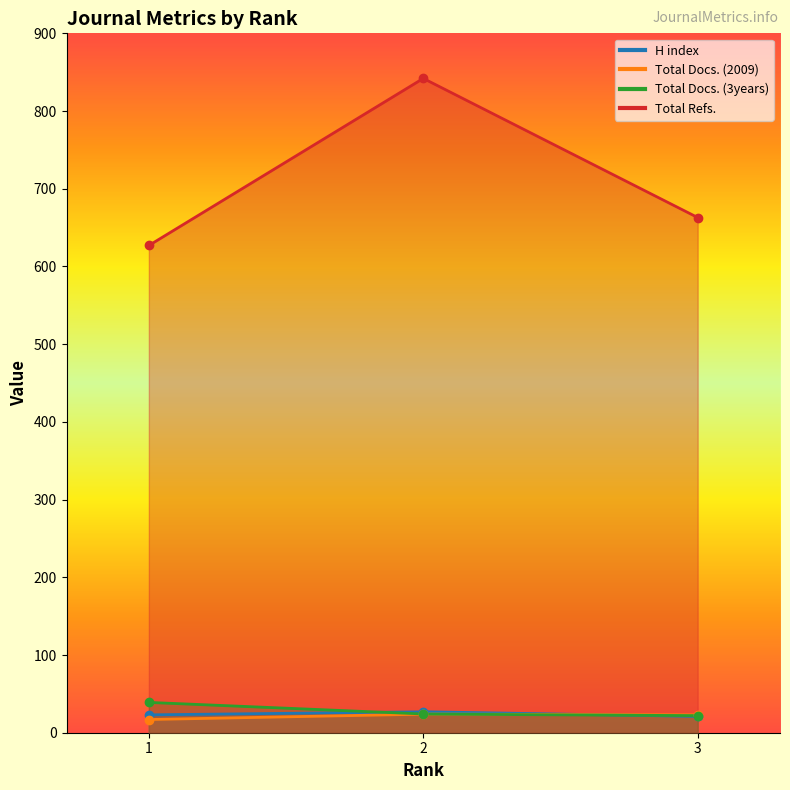

Between 1 and 2, which series saw the biggest shift?

Total Refs.